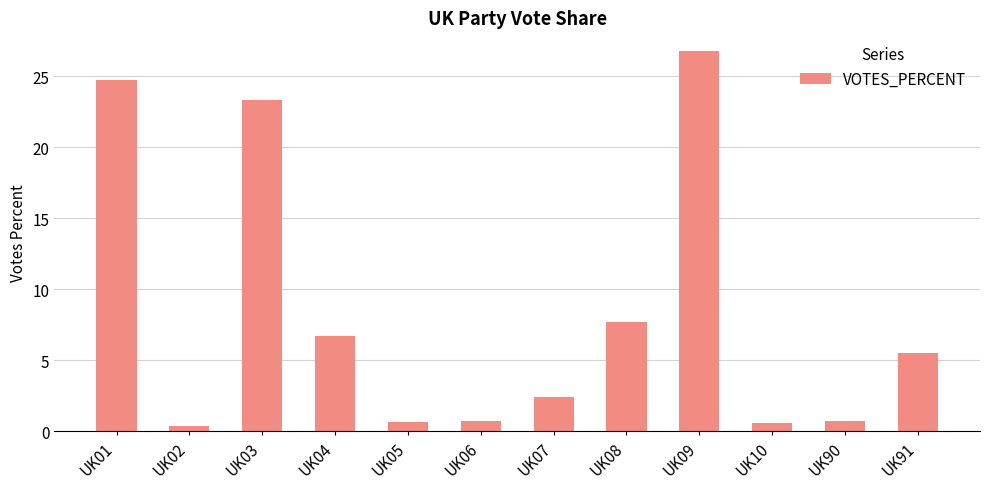

What is the approximate value at UK10?

0.5